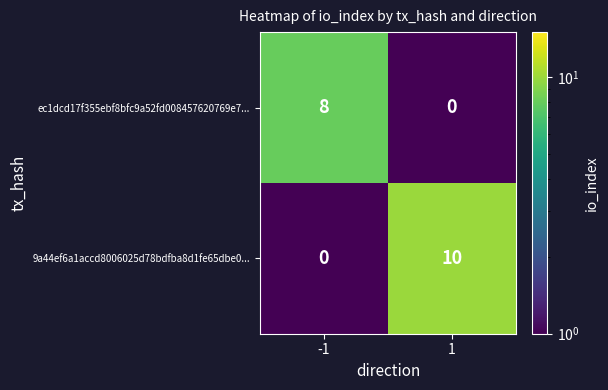

What is the difference between the maximum and minimum values in the 9a44ef6a1accd8006025d78bdfba8d1fe65dbe0... series?

10